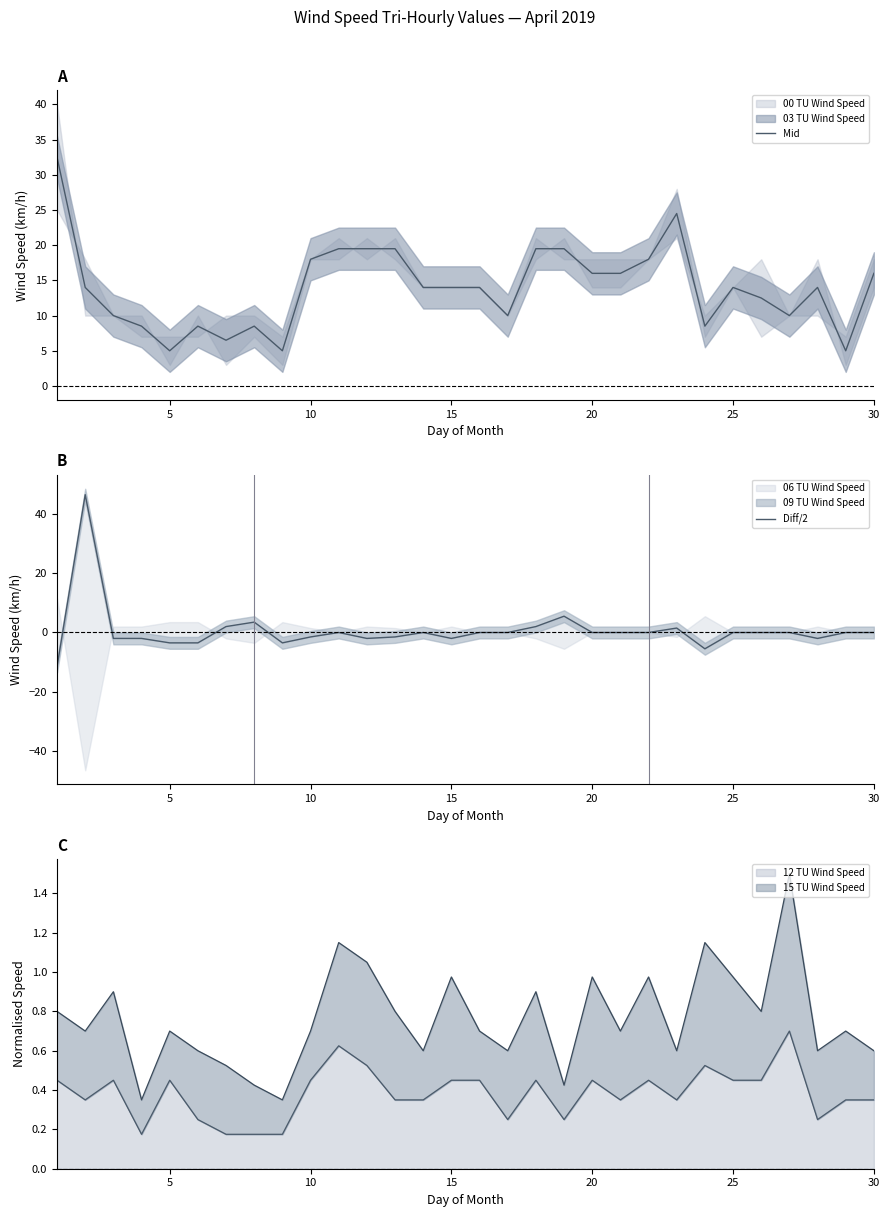

True or false: 12 TU Wind Speed has a value of 0.1 at 25.

False